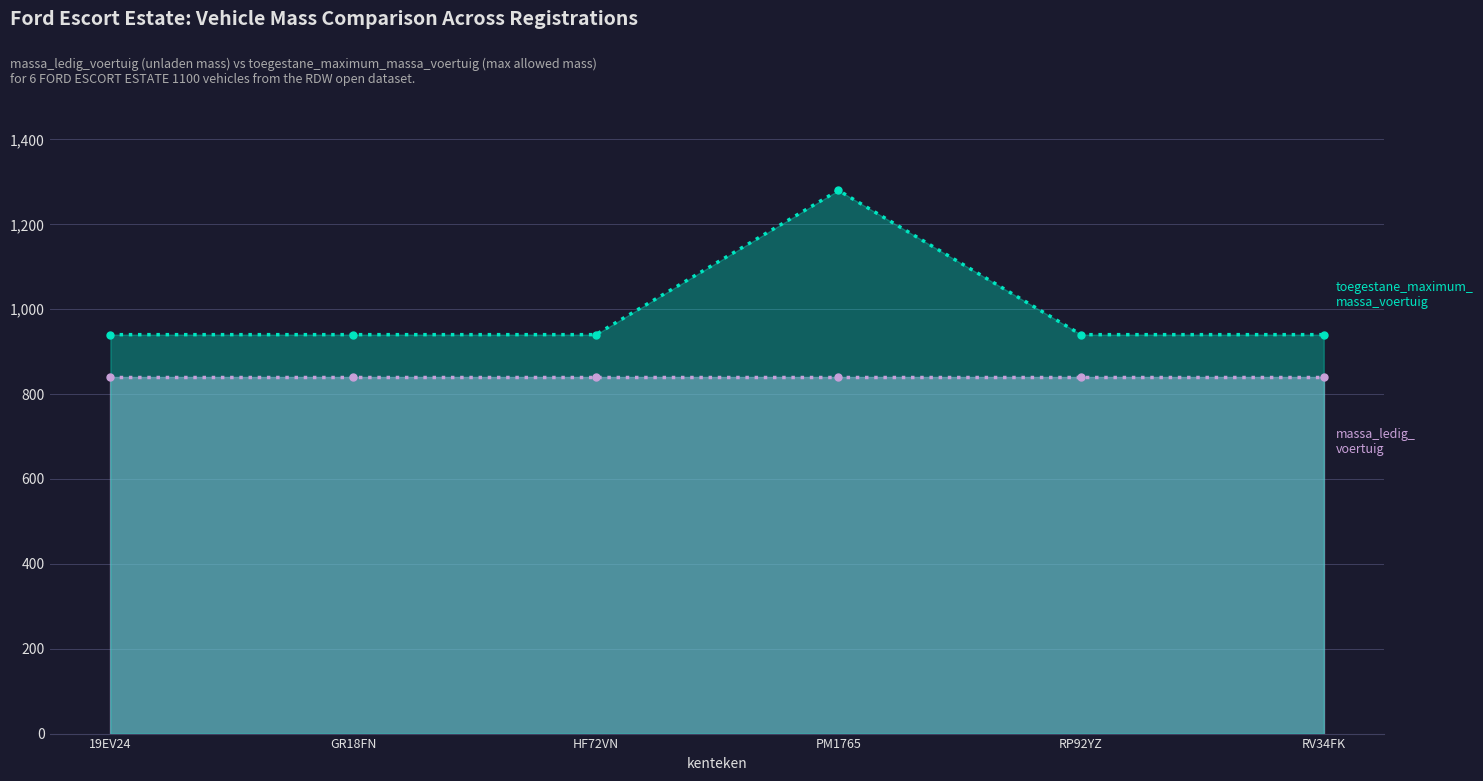

Count the number of data series in this chart.

2